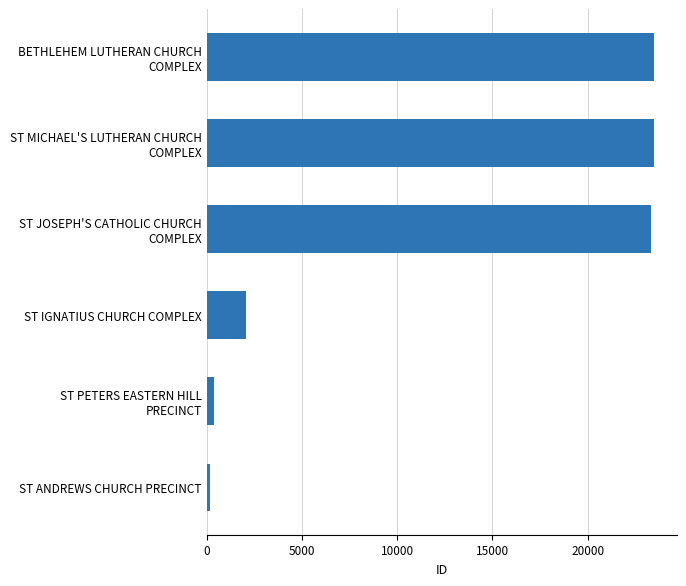

What is the greatest value displayed?

23504